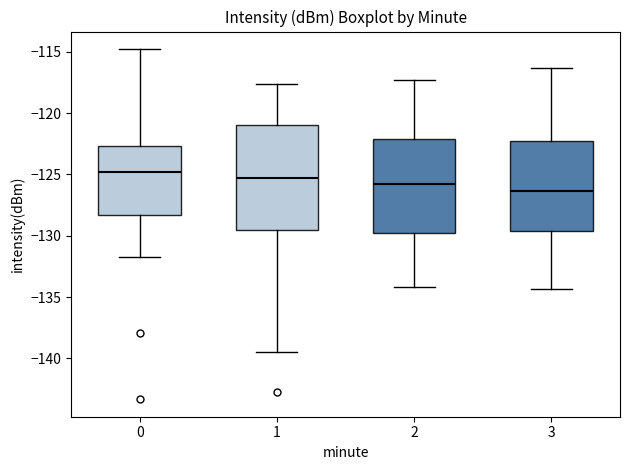

Where is the lower edge of the box at x = 1 on the y-axis? The values are not printed on the chart, so give them approximately, as read against the axis.

-129.5